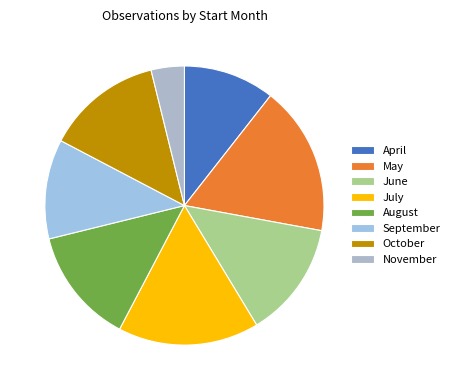

Is there any slice that represents more than half of the pie?

No